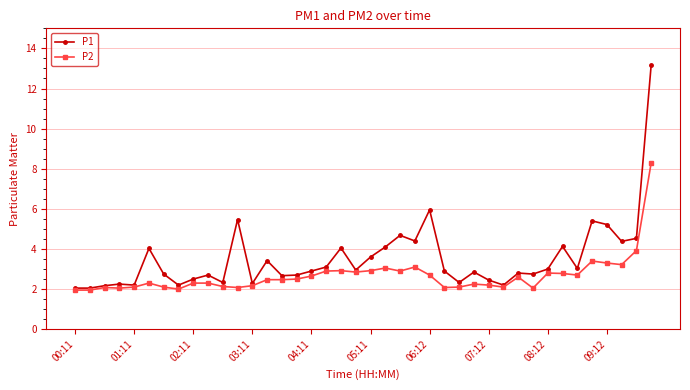

What is the value of the P1 point at the 18th from the left?

3.1